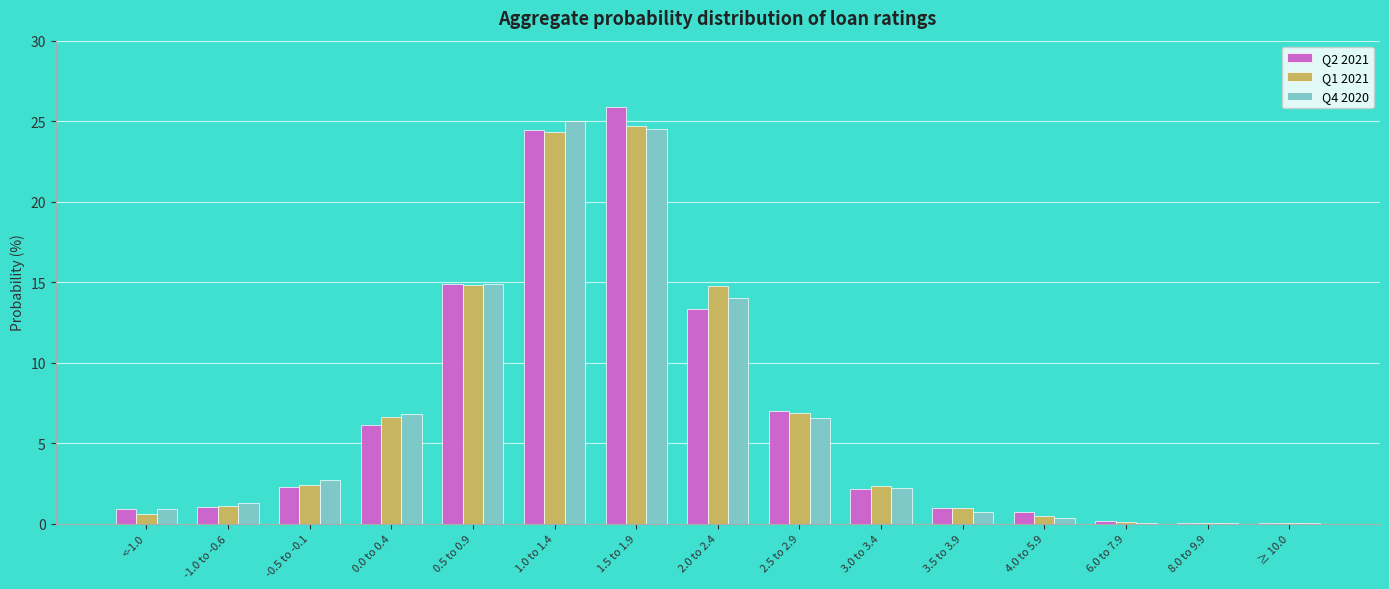

The Q1 2021 series shows 14.7 at 2.0 to 2.4. True or false?

True